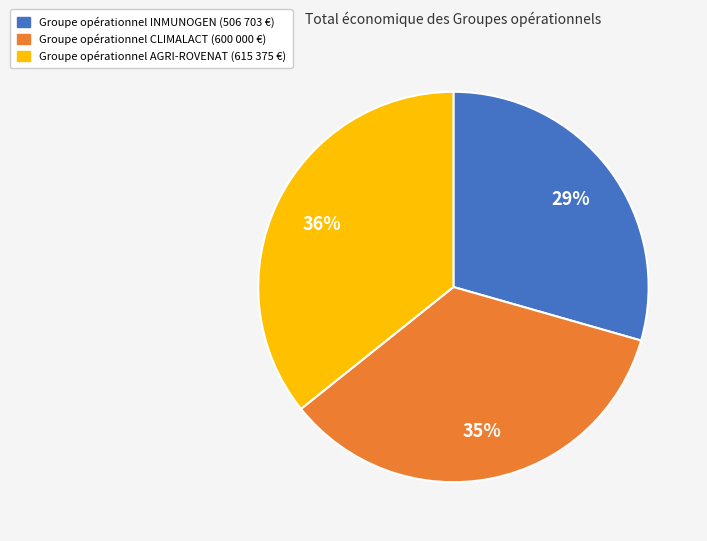

Is there a majority slice in this chart?

No